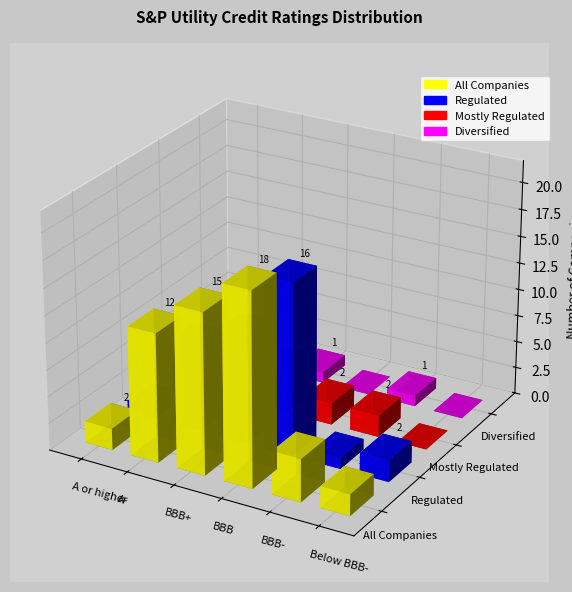

Is the value of Diversified at BBB- greater than the value of Regulated at A-?

No